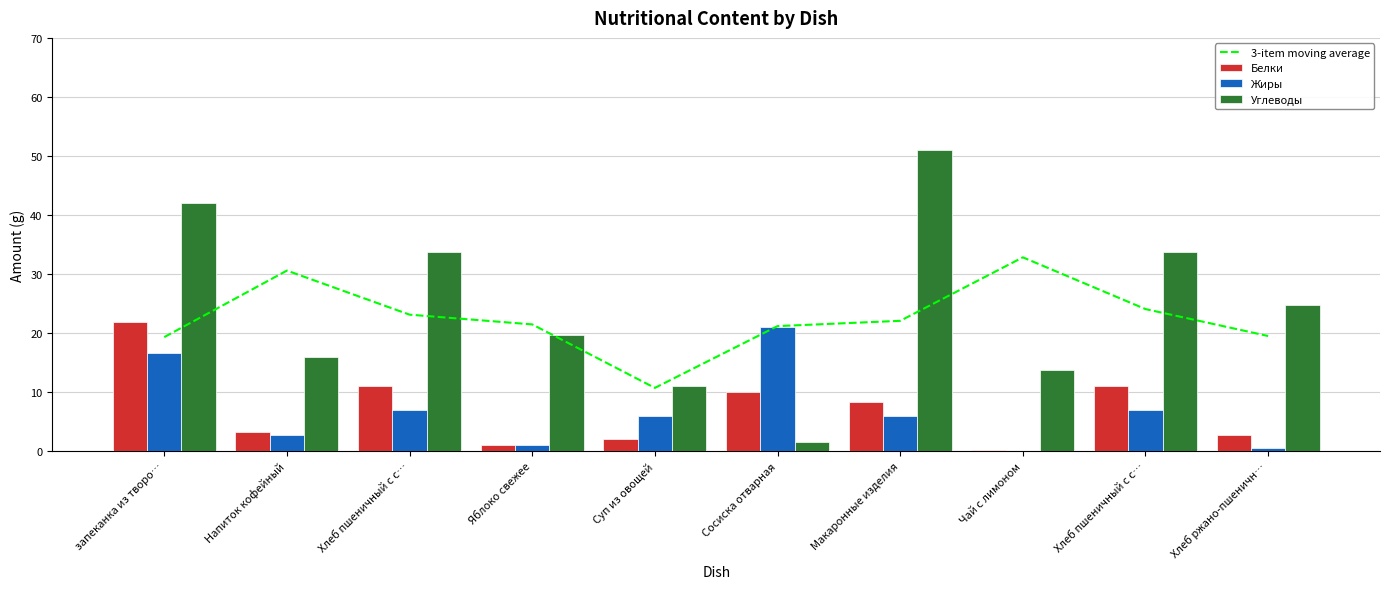

What is the label of the 3rd bar from the right?

Чай с лимоном